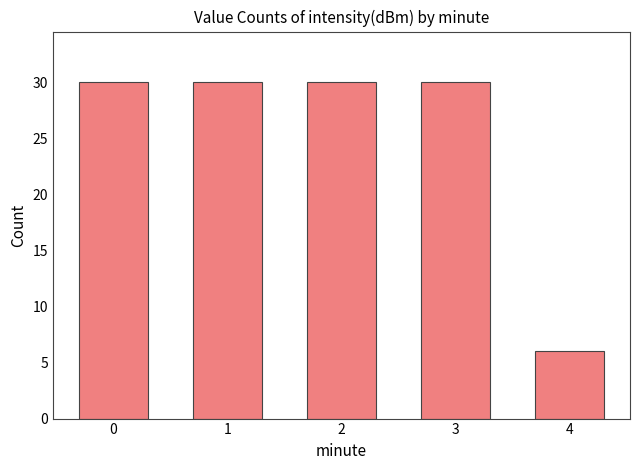

Which label corresponds to the smallest value in the chart?

4